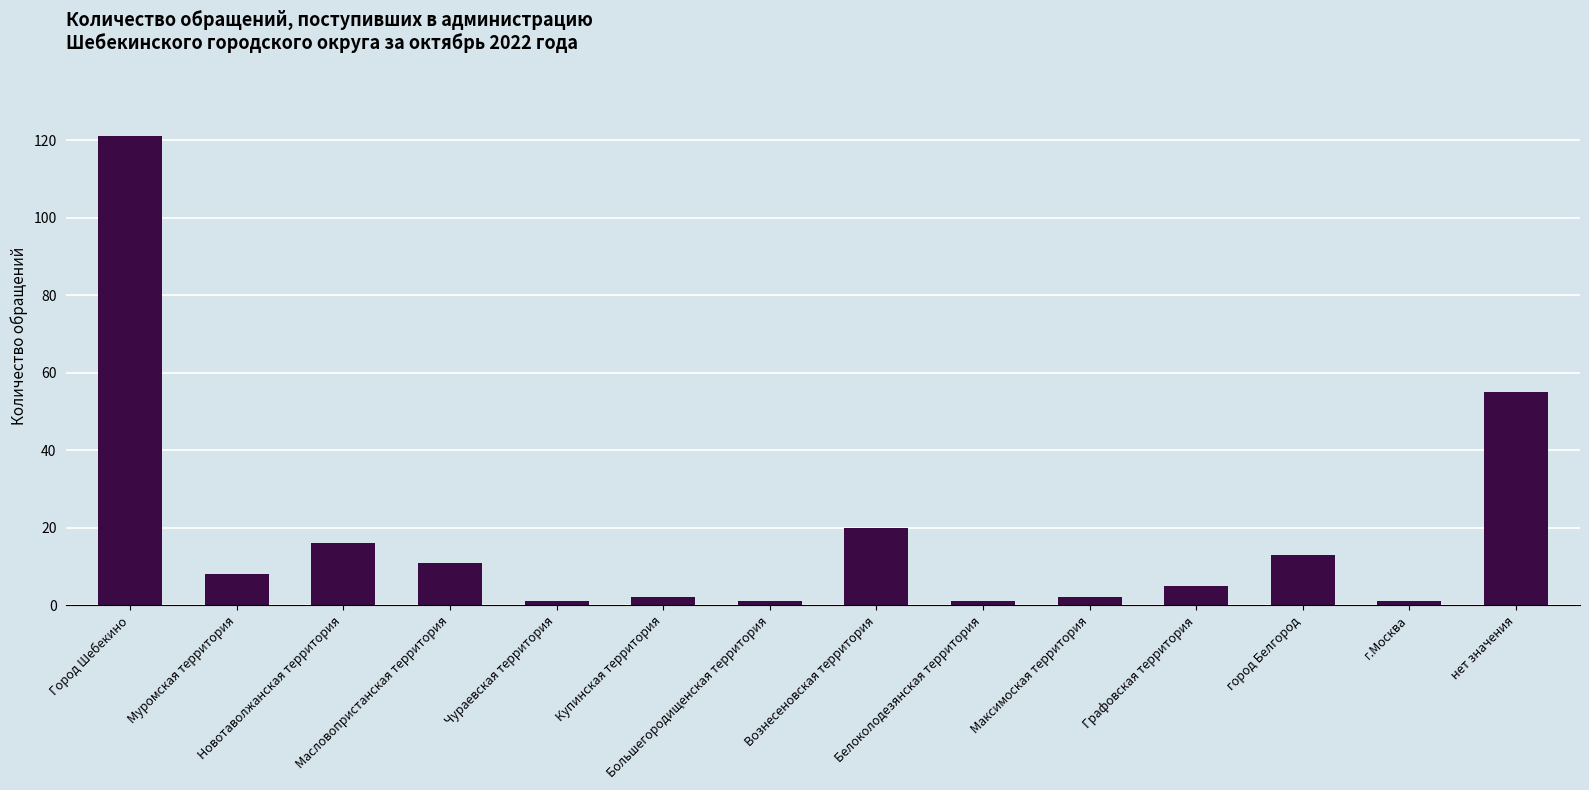

At which category does the chart reach its peak across all series?

Город Шебекино